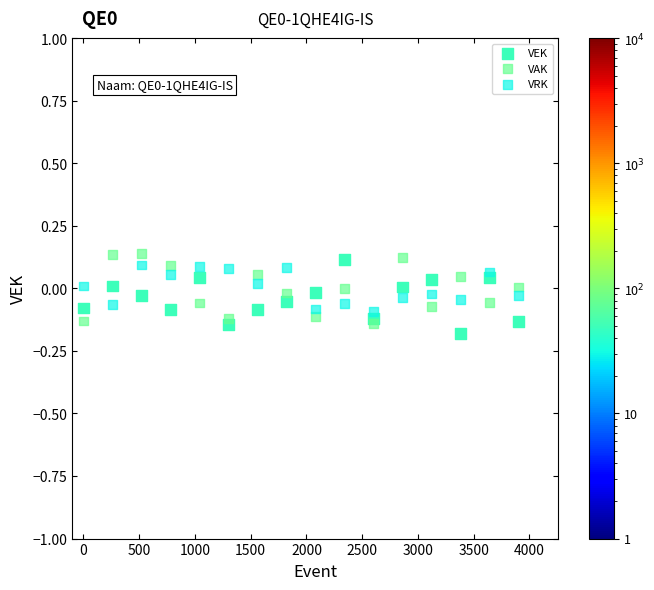

Which series reaches the maximum Y coordinate?

VAK